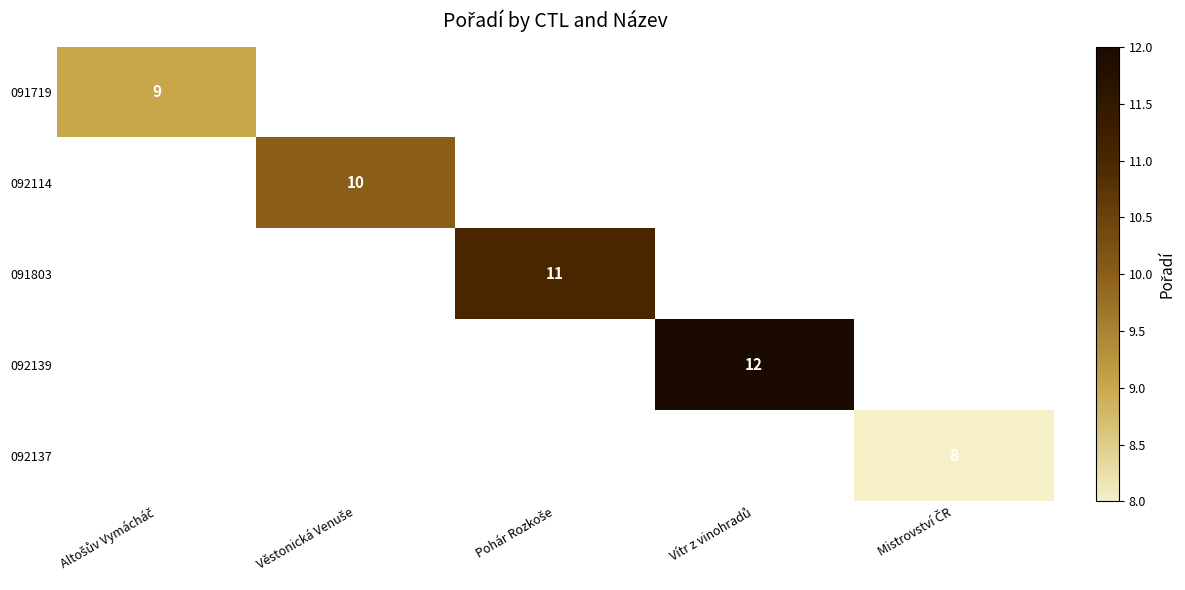

What is the minimum value for 091719?

9.0